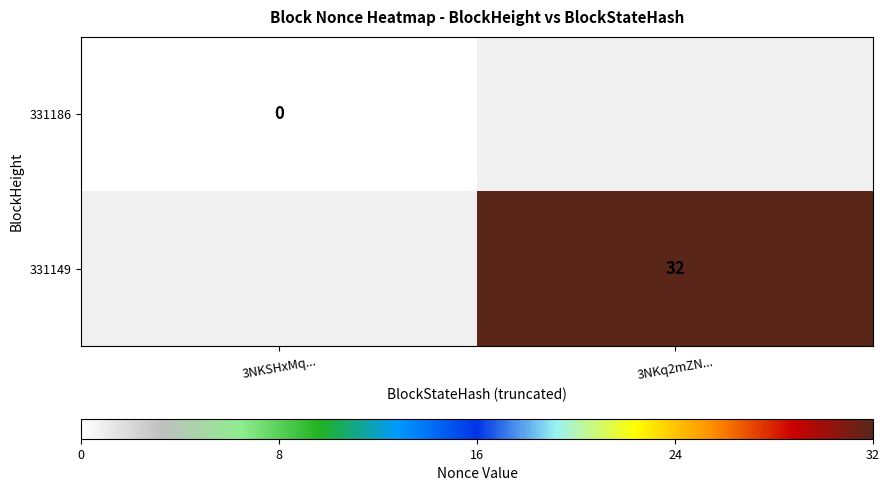

True or false: 331149 has a value of 53 at 3NKq2mZN....

False